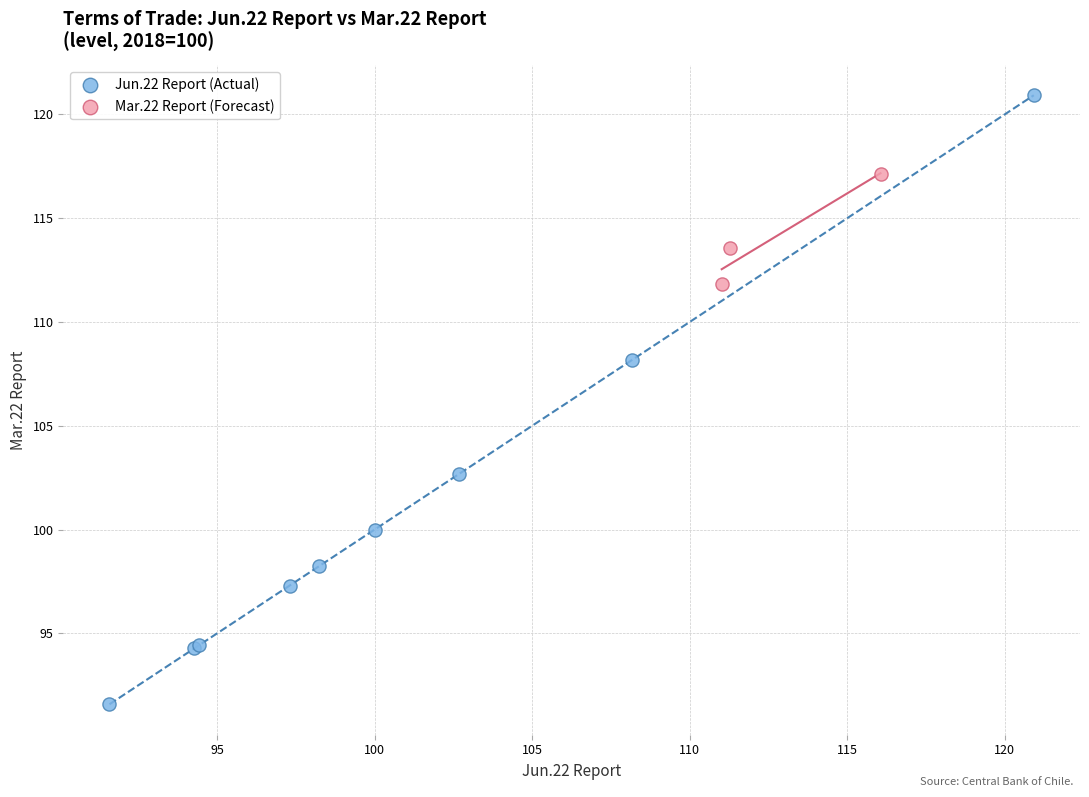

Which series reaches the maximum Y coordinate?

Jun.22 Report (Actual)